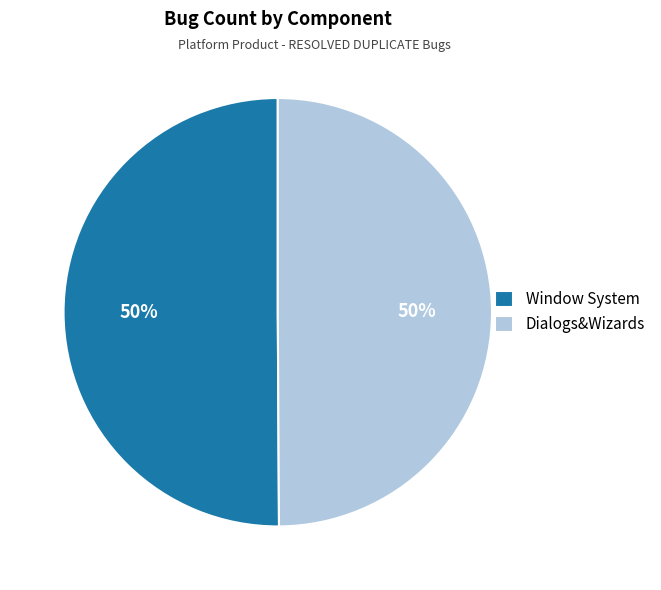

How many segments does this pie chart have?

2